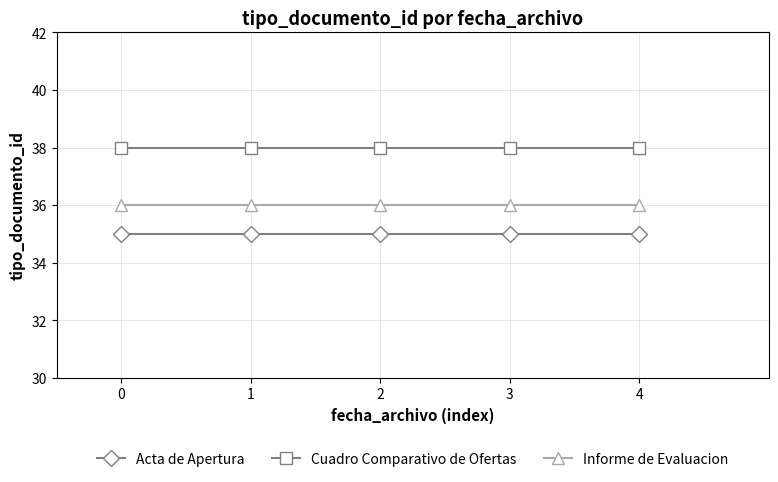

Reading right to left, what are all the values shown in this chart?

Acta de Apertura: 35	35	35	35	35
Cuadro Comparativo de Ofertas: 38	38	38	38	38
Informe de Evaluacion: 36	36	36	36	36